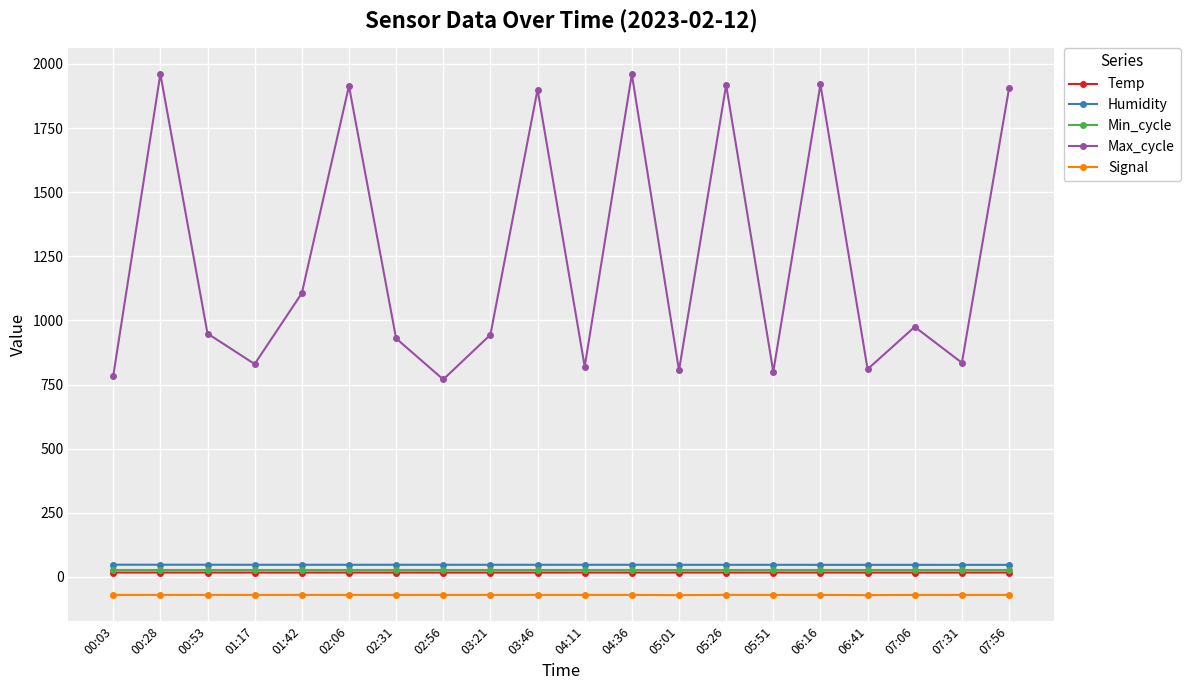

What is the approximate value of Max_cycle at 00:28?

1961.0